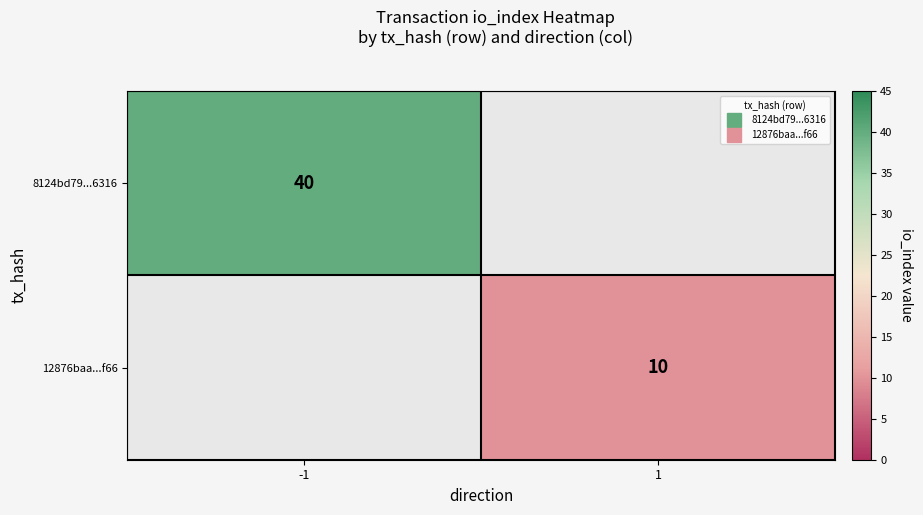

The 12876baa...f66 series shows 10.0 at 1. True or false?

True